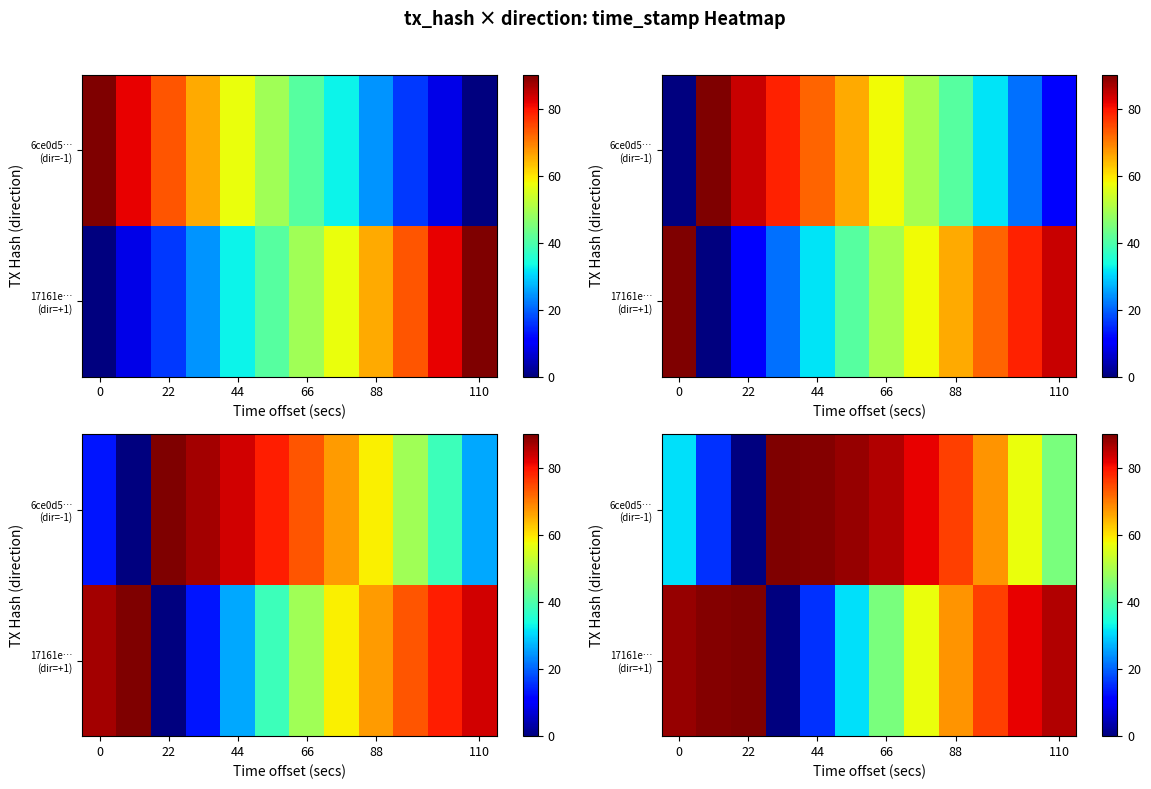

How many values in the 6ce0d5… (dir=-1) series exceed 75?

6